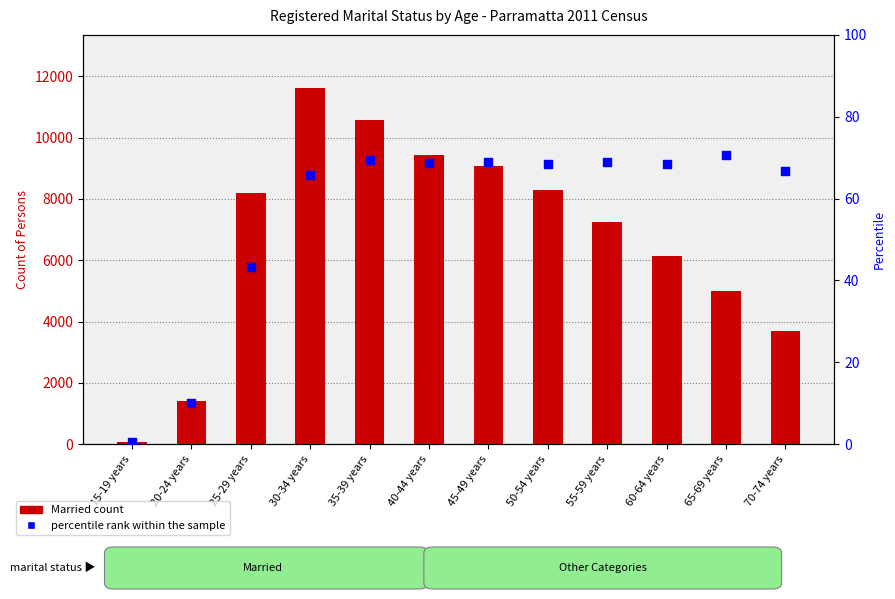

Which series reaches the maximum Y coordinate?

Married (Persons)